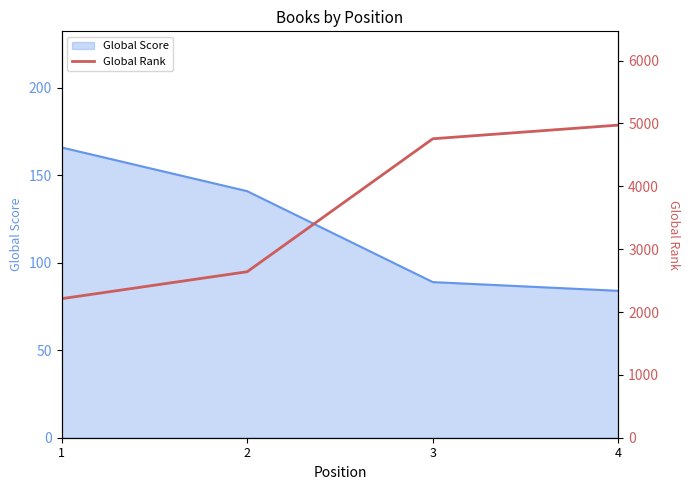

True or false: Global Score has more than 2 points higher than both neighbors.

False